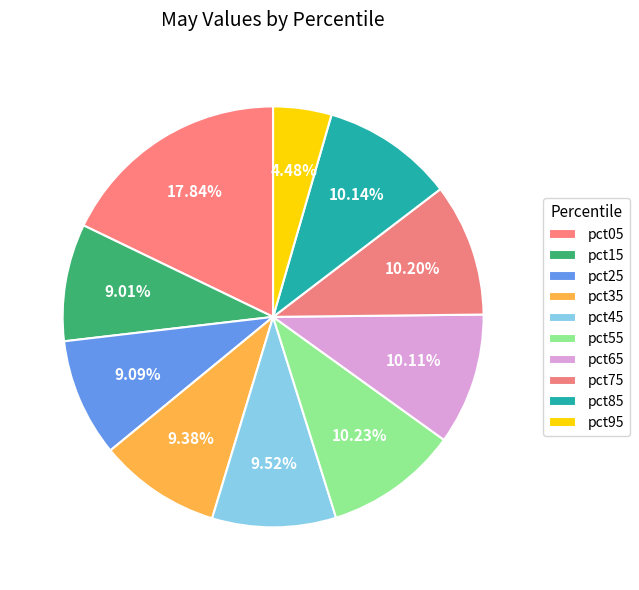

How many slices are in this pie chart?

10